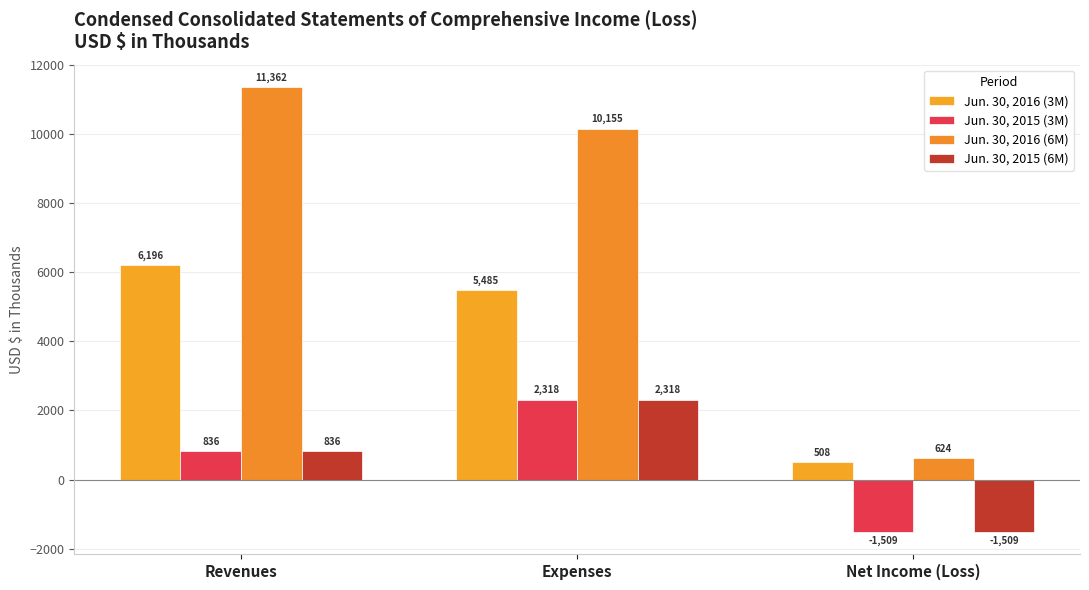

Is the value of Jun. 30, 2016 (6M) at Net Income (Loss) greater than the value of Jun. 30, 2015 (6M) at Net Income (Loss)?

Yes